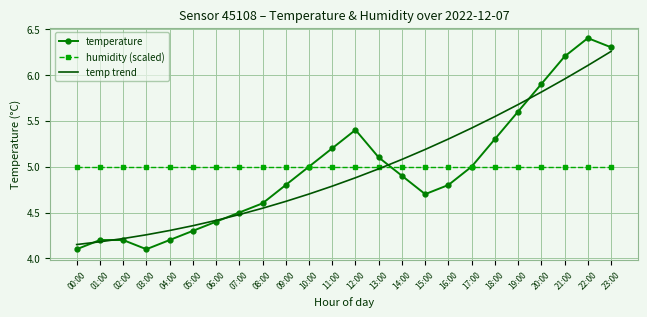

What is the sum of all temperature values?

119.2